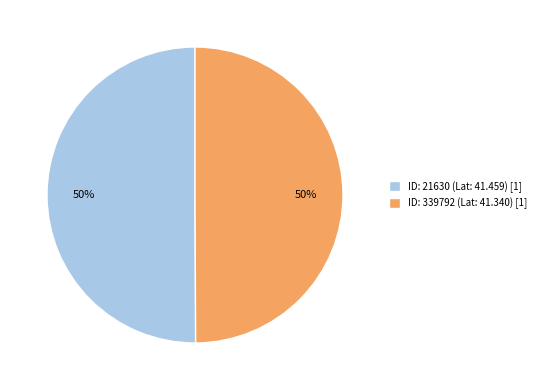

What is the ratio of the value at ID: 339792 (Lat: 41.340) [1] to the value at ID: 21630 (Lat: 41.459) [1]?

1.0